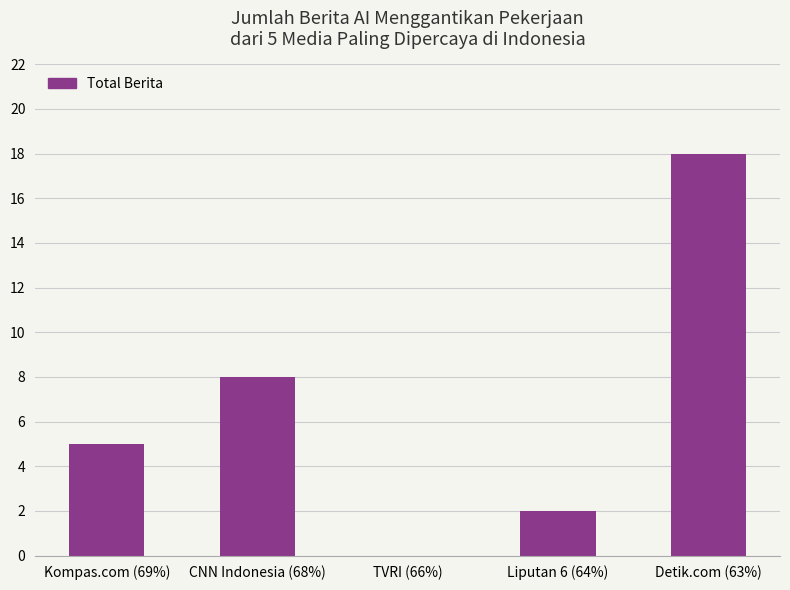

Does the chart contain stacked bars?

No